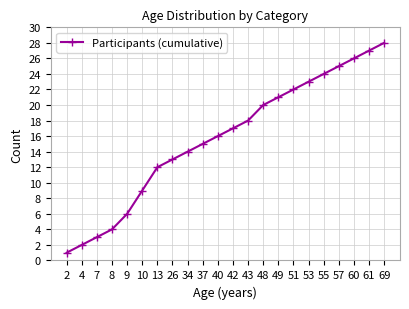

The value at 43 is 30. True or false?

False